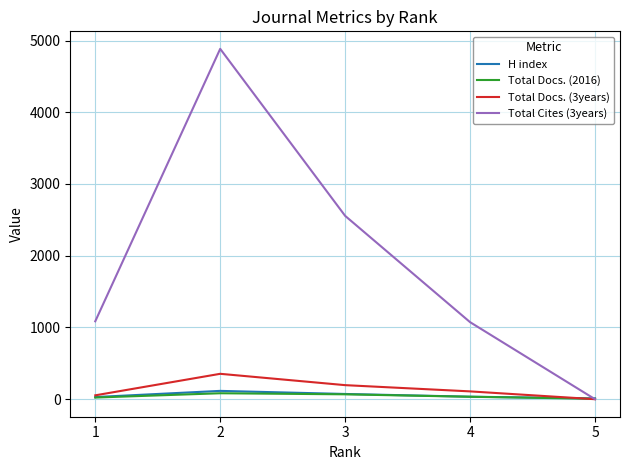

What is the highest value of the Total Docs. (3years) series?

354